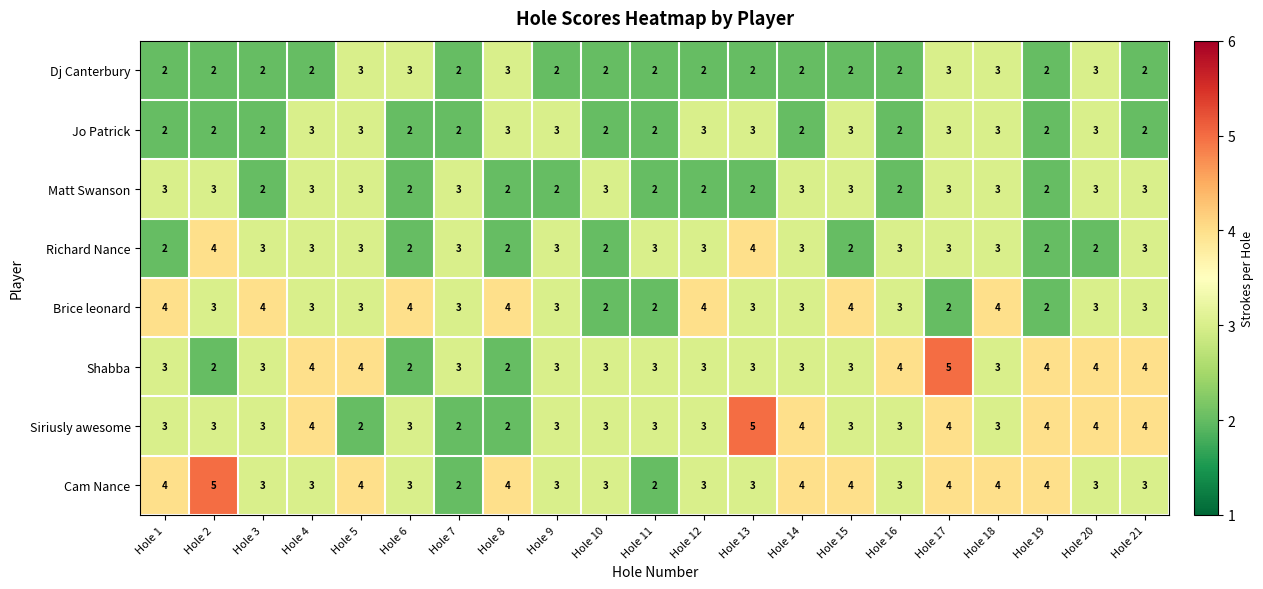

What is the approximate value of Siriusly awesome at Hole 14?

4